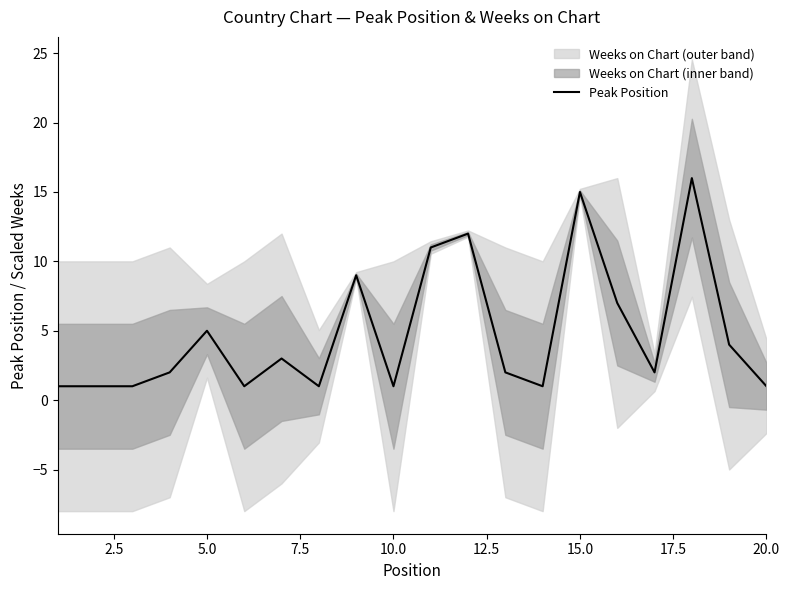

True or false: there are more than 0 points higher than both neighbors.

True